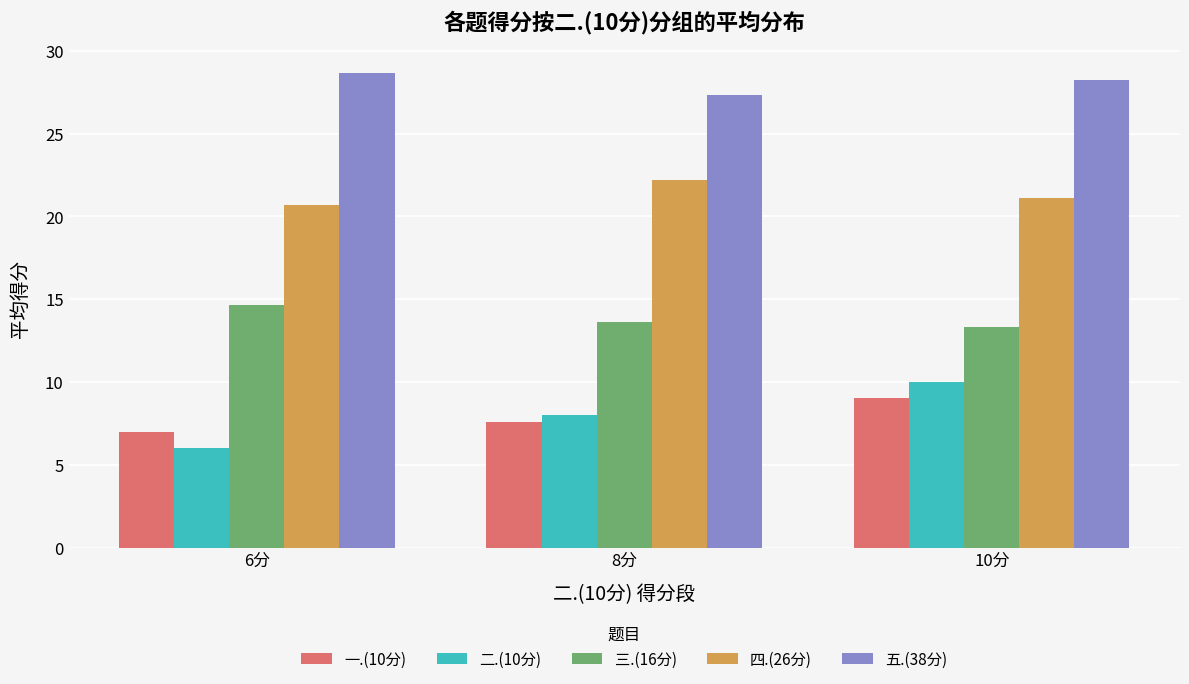

At which category is the sum across all series the highest?

10分